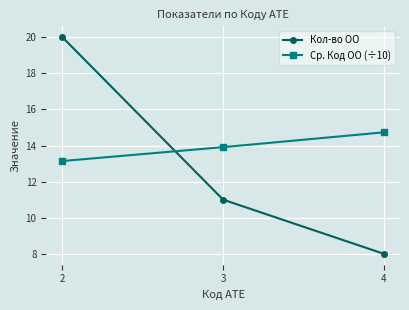

Rank the series by their maximum value, from lowest to highest.

Ср. Код ОО (÷10), Кол-во ОО